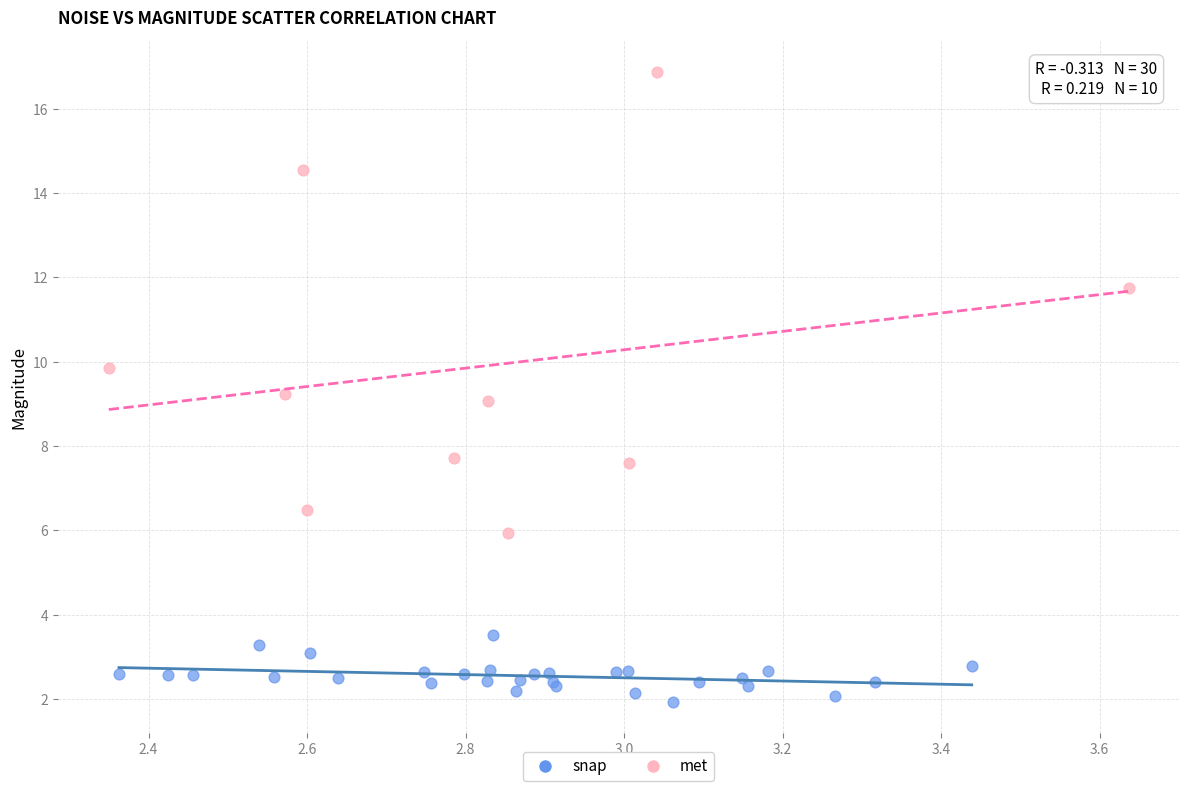

Which series has the largest Y range (max minus min)?

met